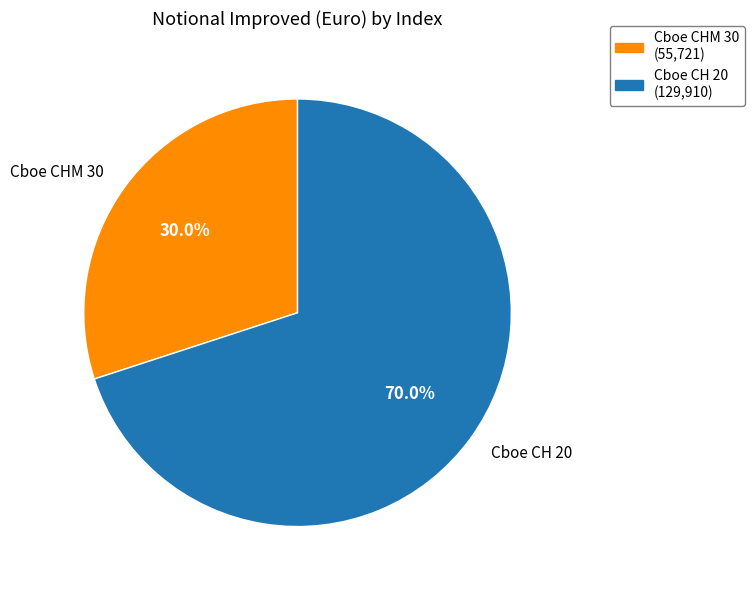

Which category has the smallest portion of the pie?

Cboe CHM 30